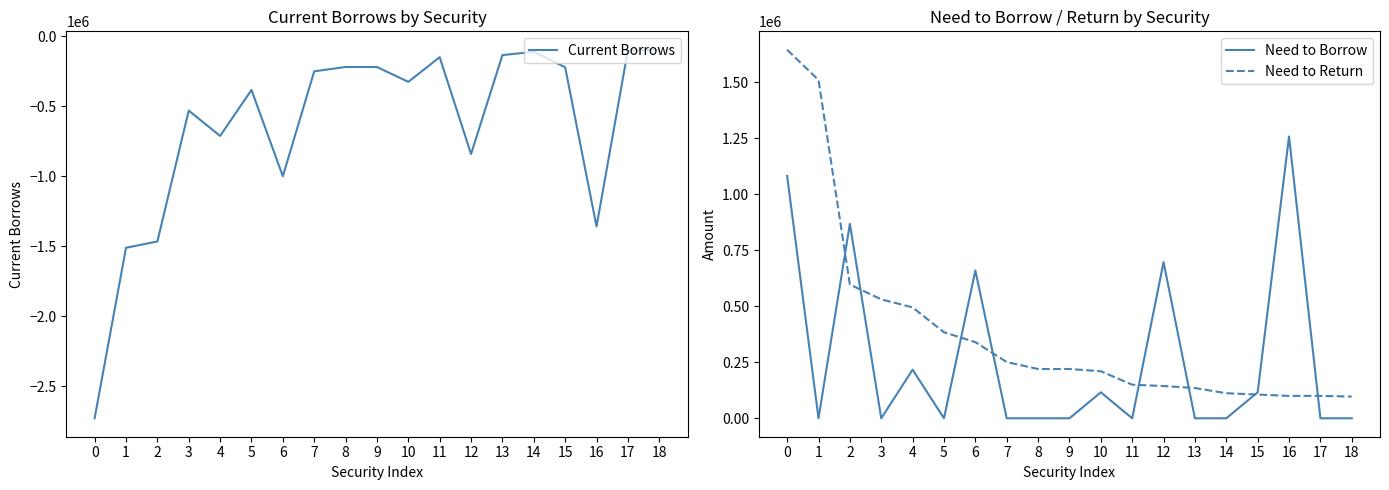

What are all the series names shown in the legend?

Current Borrows, Need to Borrow, Need to Return